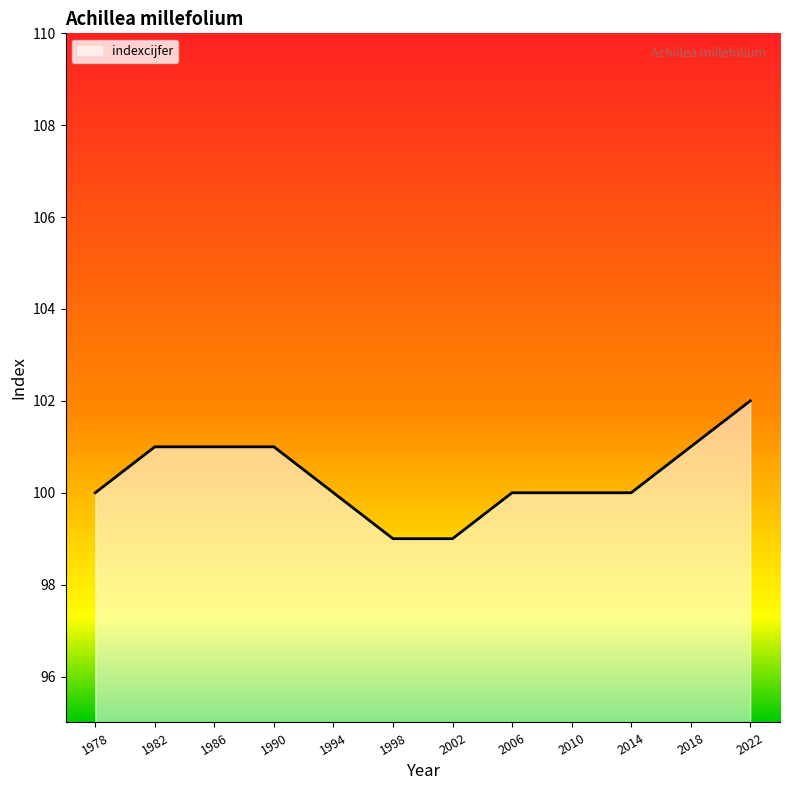

The value at 1990 is 34. True or false?

False